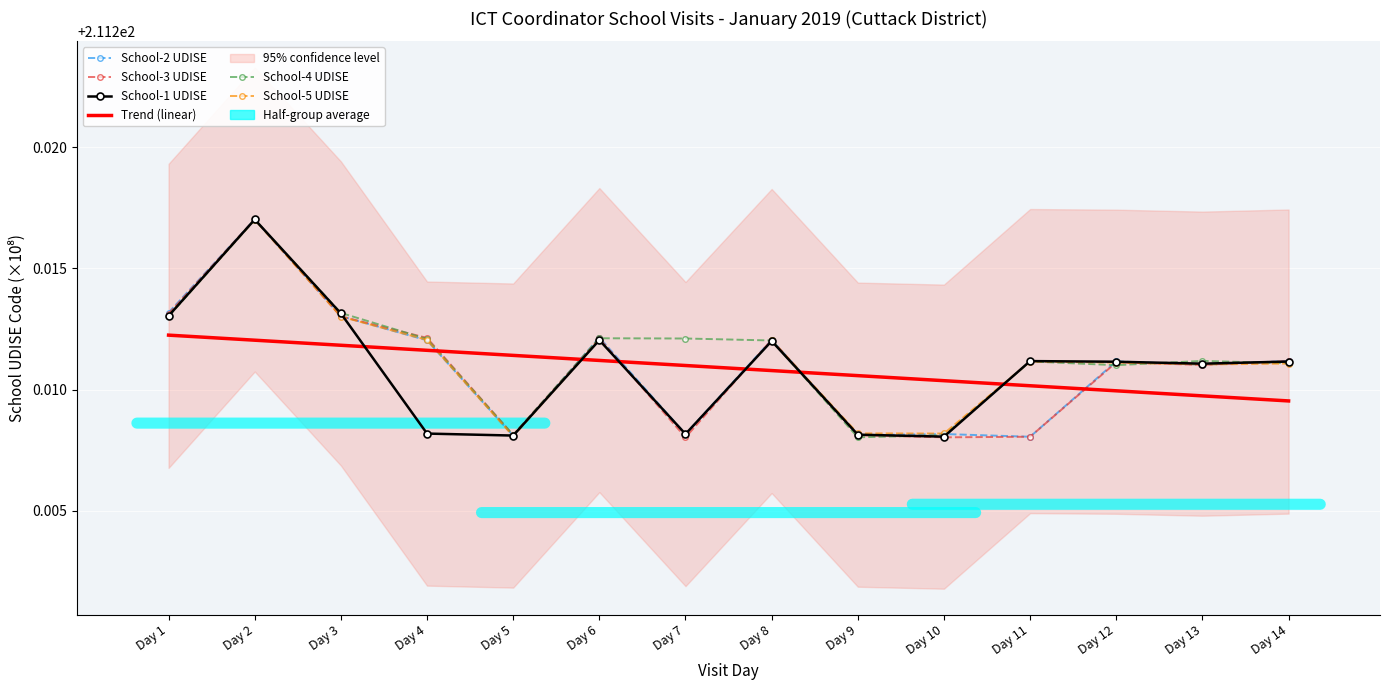

What is the value of the School-1 UDISE point at the 10th from the left?

211.2